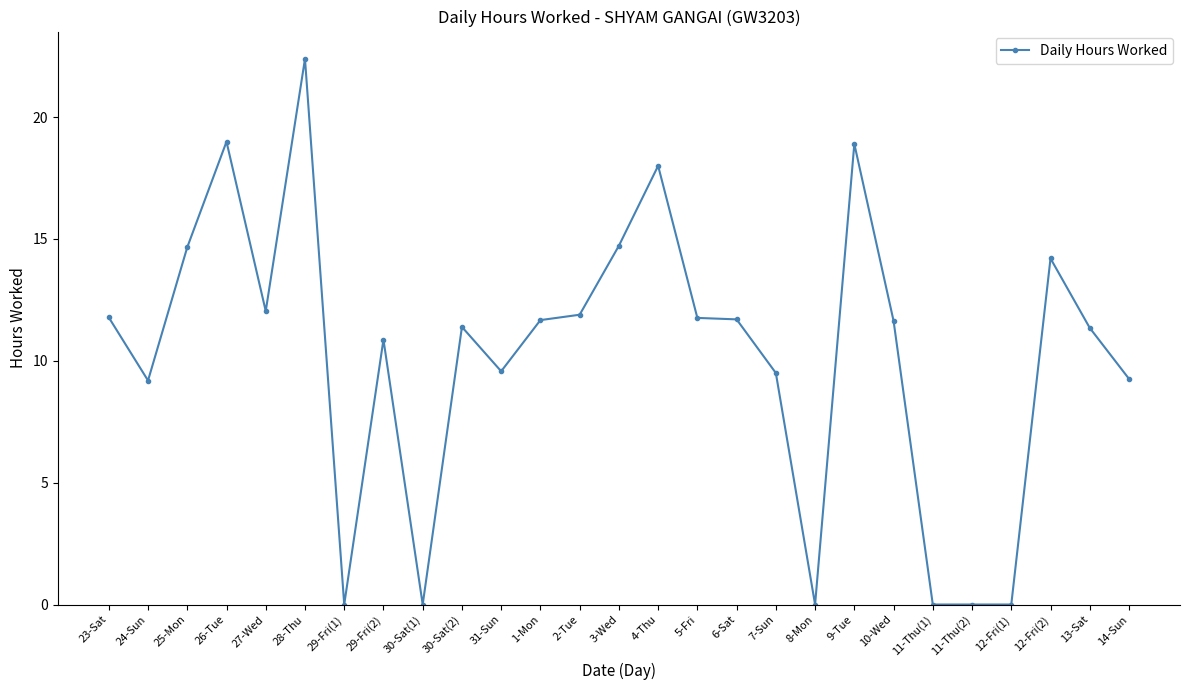

What is the label of the 1st point from the right?

14-Sun